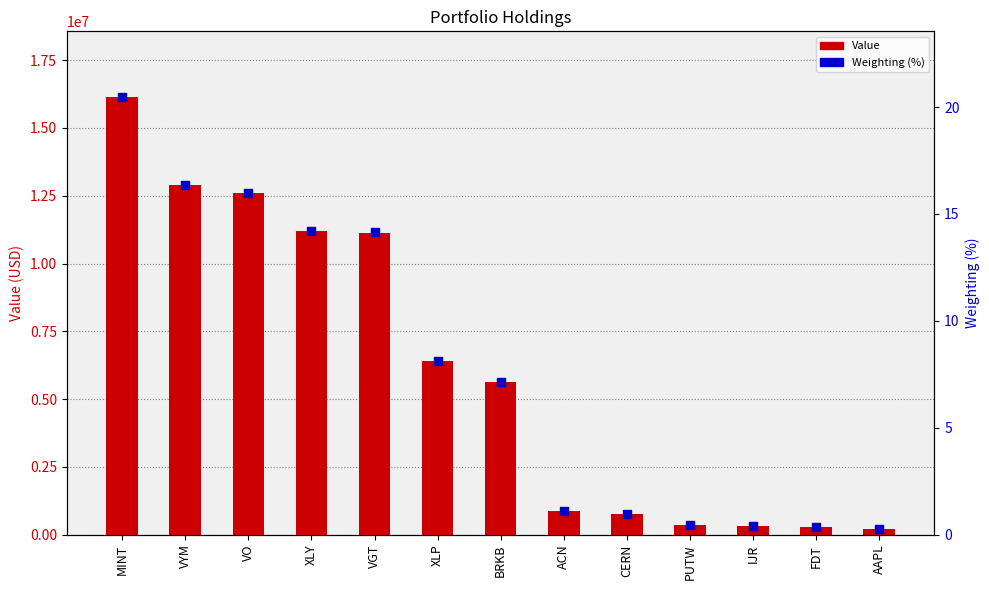

Which series has the largest total across all categories?

Value